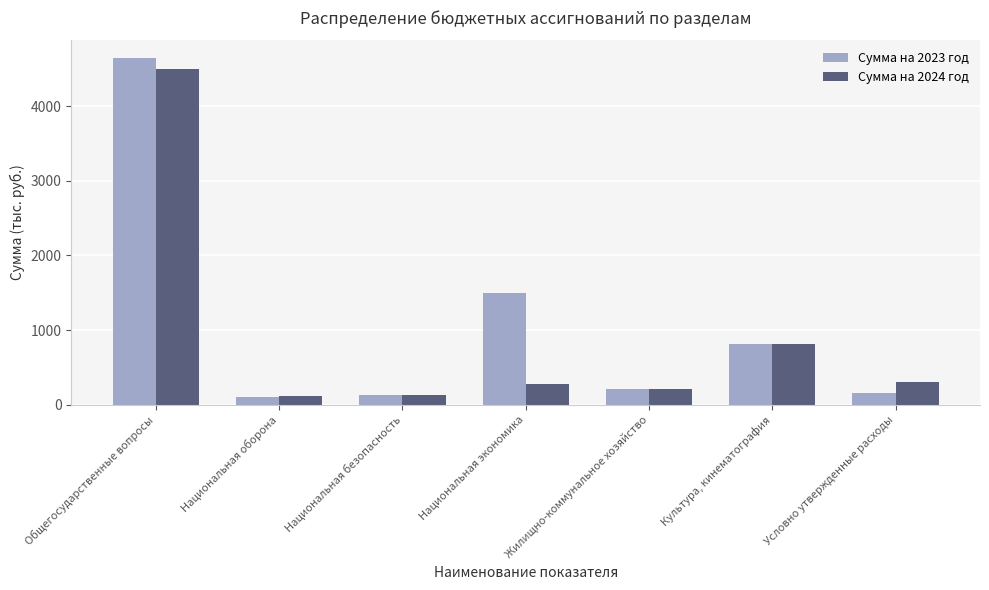

How many bars are there in each group?

2